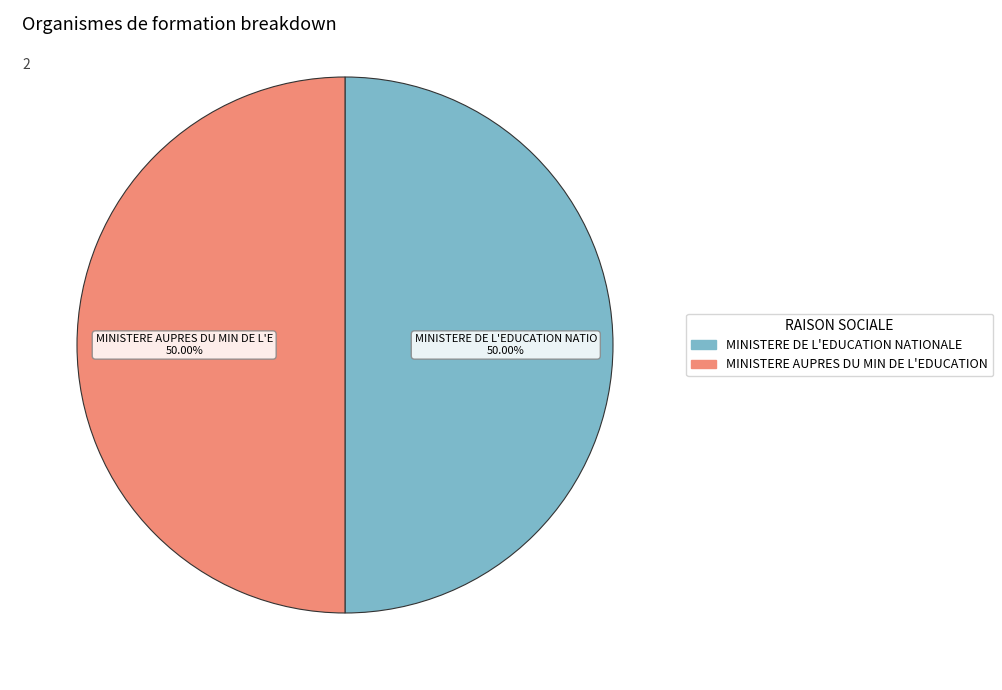

Is it true that MINISTERE DE L'EDUCATION NATIONALE is 50% of the pie?

True